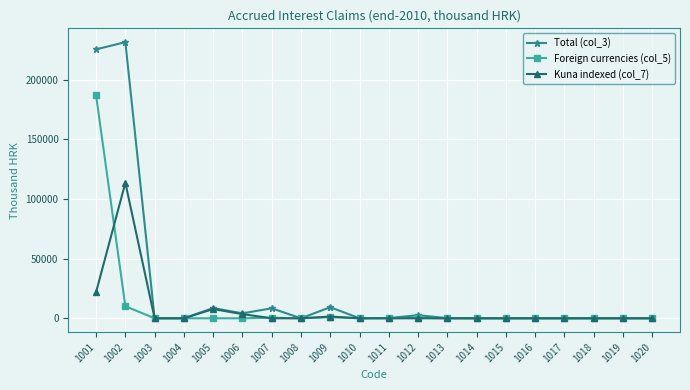

Which series has the largest range (max minus min)?

Total (col_3)